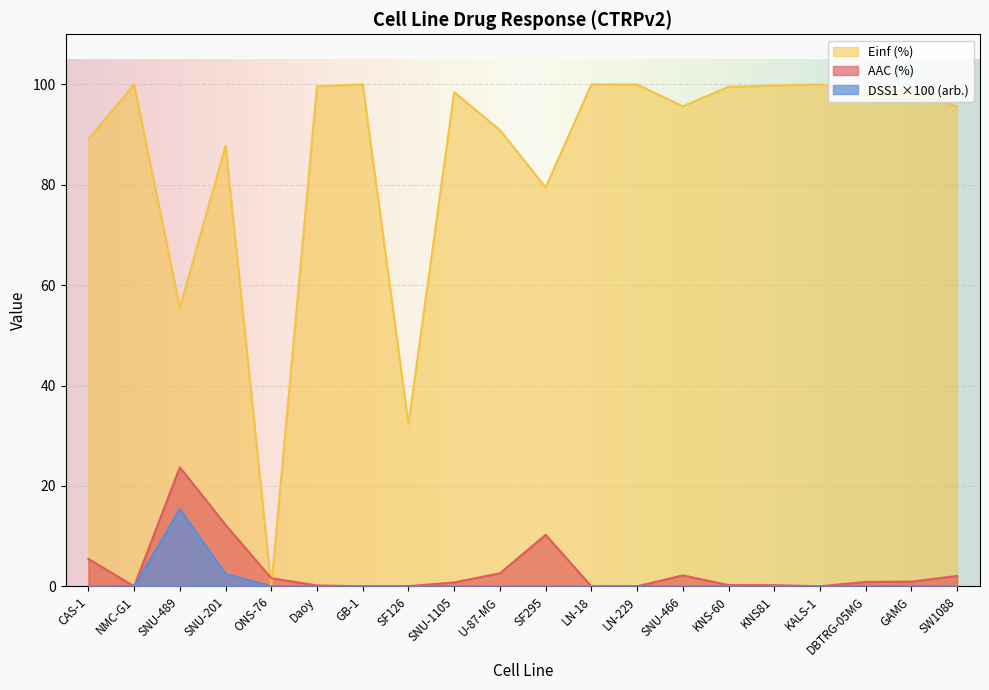

Reading left to right, transcribe all the data shown in this chart.

AAC (%): CAS-1=5.5	NMC-G1=0.0	SNU-489=23.7	SNU-201=12.2	ONS-76=1.6	Daoy=0.2	GB-1=0.0	SF126=0.0	SNU-1105=0.8	U-87-MG=2.6	SF295=10.3	LN-18=0.0	LN-229=0.0	SNU-466=2.2	KNS-60=0.2	KNS81=0.2	KALS-1=0.0	DBTRG-05MG=0.9	GAMG=0.9	SW1088=2.1
Einf (%): CAS-1=89.1	NMC-G1=100.0	SNU-489=55.5	SNU-201=87.8	ONS-76=0.0	Daoy=99.6	GB-1=100.0	SF126=32.3	SNU-1105=98.5	U-87-MG=90.9	SF295=79.5	LN-18=100.0	LN-229=100.0	SNU-466=95.6	KNS-60=99.5	KNS81=99.8	KALS-1=100.0	DBTRG-05MG=98.3	GAMG=98.7	SW1088=95.6
DSS1 (arb.): CAS-1=0.0	NMC-G1=0.0	SNU-489=15.4	SNU-201=2.5	ONS-76=0.0	Daoy=0.0	GB-1=0.0	SF126=0.0	SNU-1105=0.0	U-87-MG=0.0	SF295=0.0	LN-18=0.0	LN-229=0.0	SNU-466=0.0	KNS-60=0.0	KNS81=0.0	KALS-1=0.0	DBTRG-05MG=0.0	GAMG=0.0	SW1088=0.0